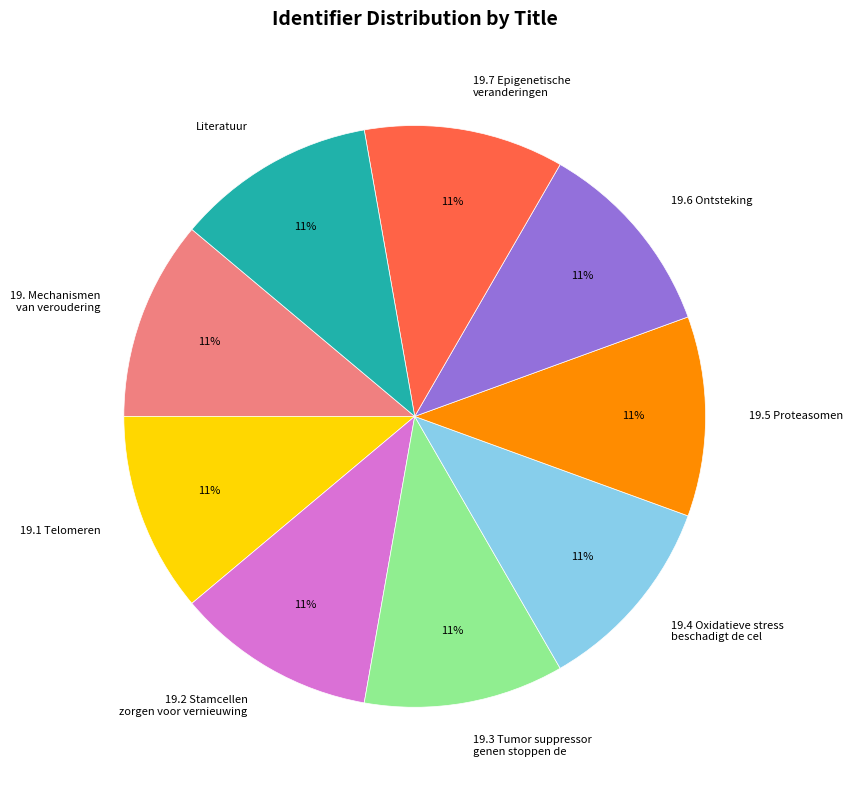

What percentage is the 19.5 Proteasomen slice, to the nearest percent?

11%